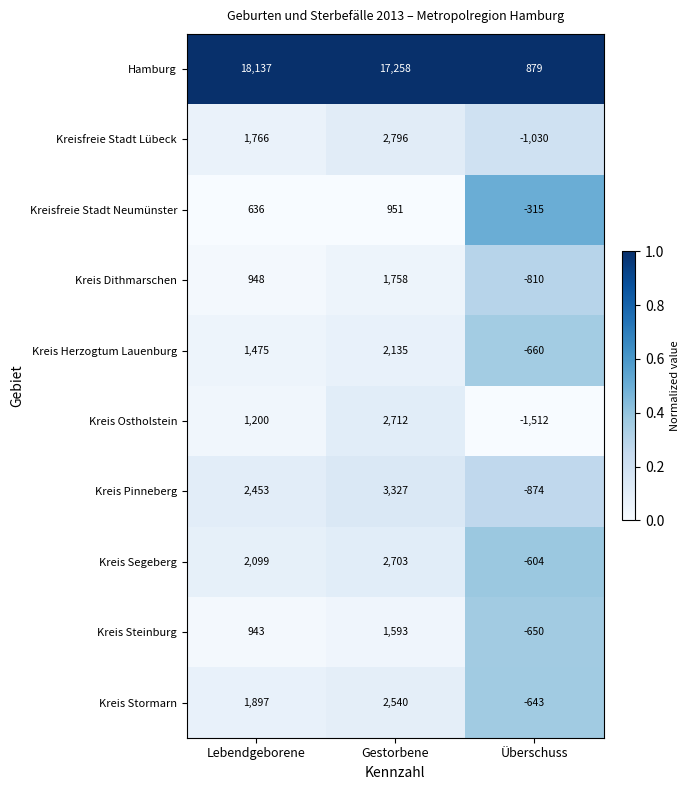

At Lebendgeborene, list the series in order from largest to smallest.

Hamburg, Kreis Pinneberg, Kreis Segeberg, Kreis Stormarn, Kreisfreie Stadt Lübeck, Kreis Herzogtum Lauenburg, Kreis Ostholstein, Kreis Dithmarschen, Kreis Steinburg, Kreisfreie Stadt Neumünster